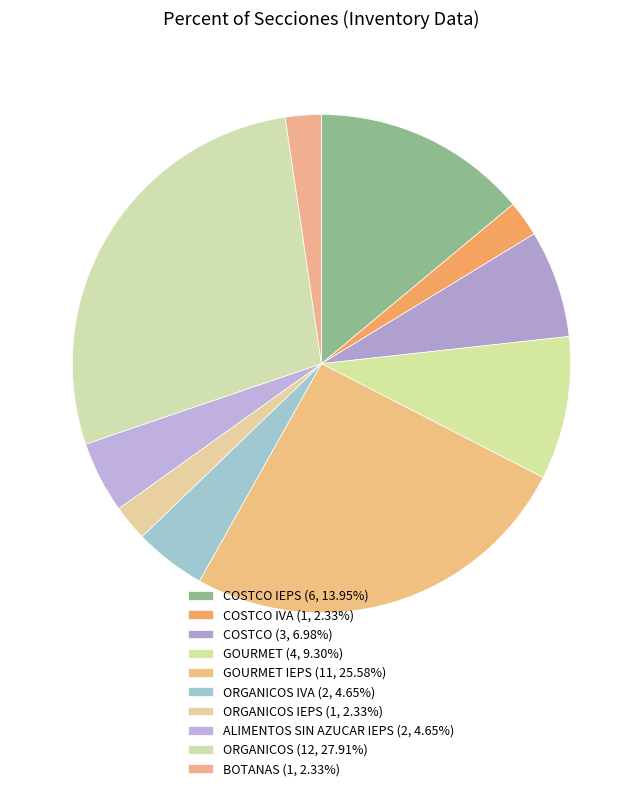

How many slices are in this pie chart?

10